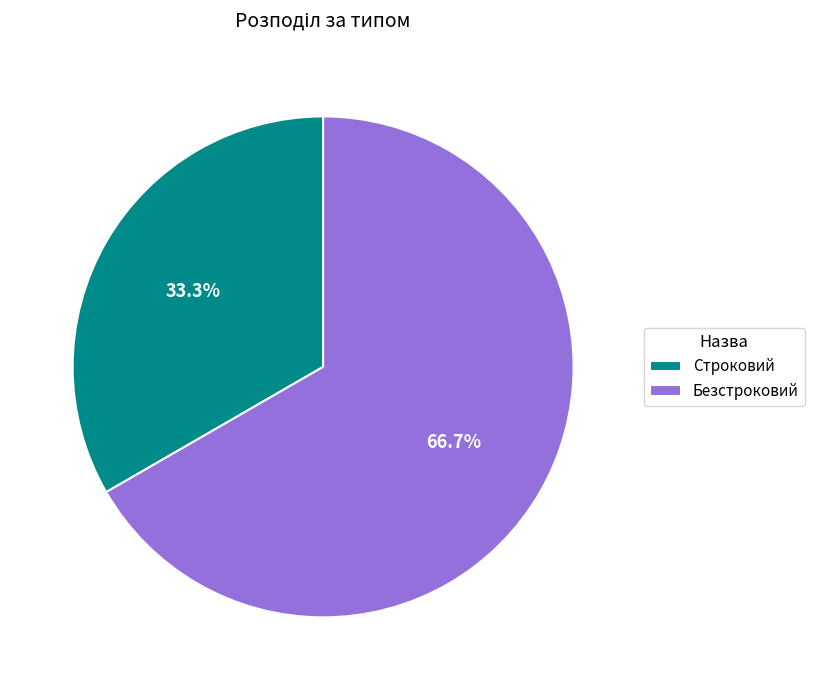

What is the largest slice in the pie chart?

Безстроковий